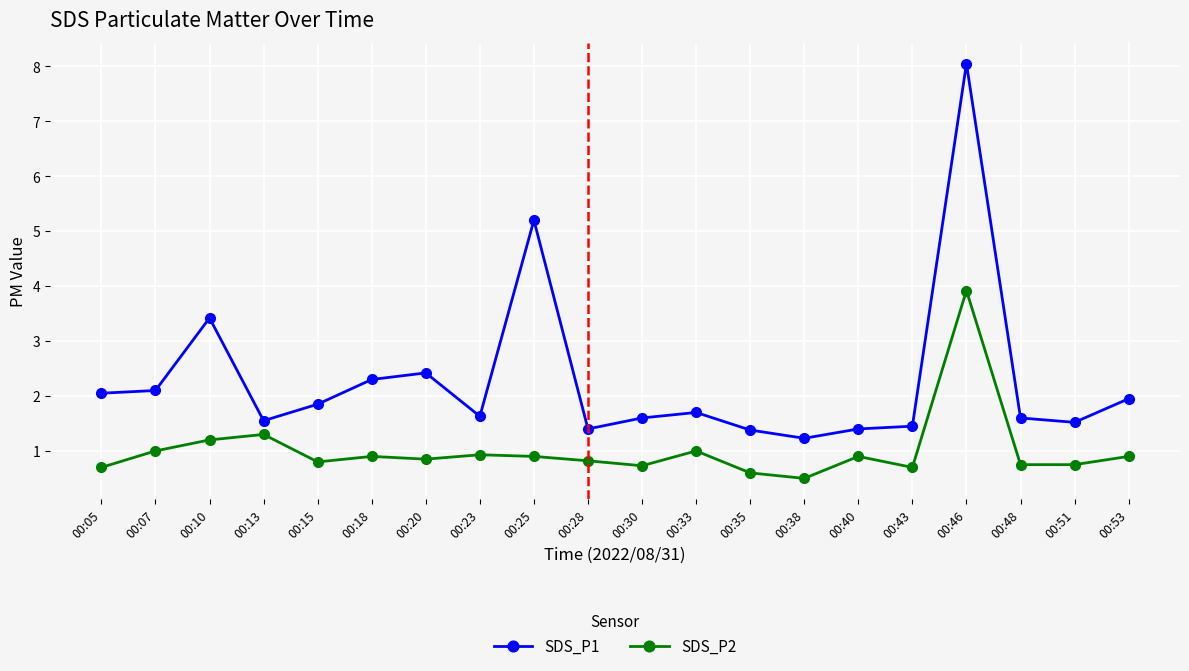

Which series changed the most between 00:35 and 00:53?

SDS_P1